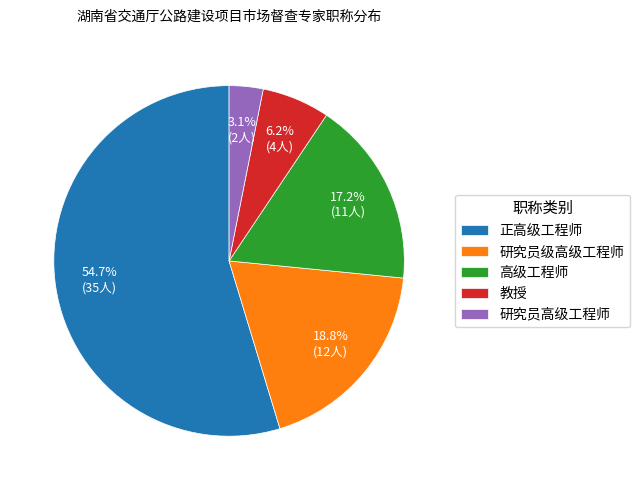

To the nearest percent, what portion does 正高级工程师 represent?

55%